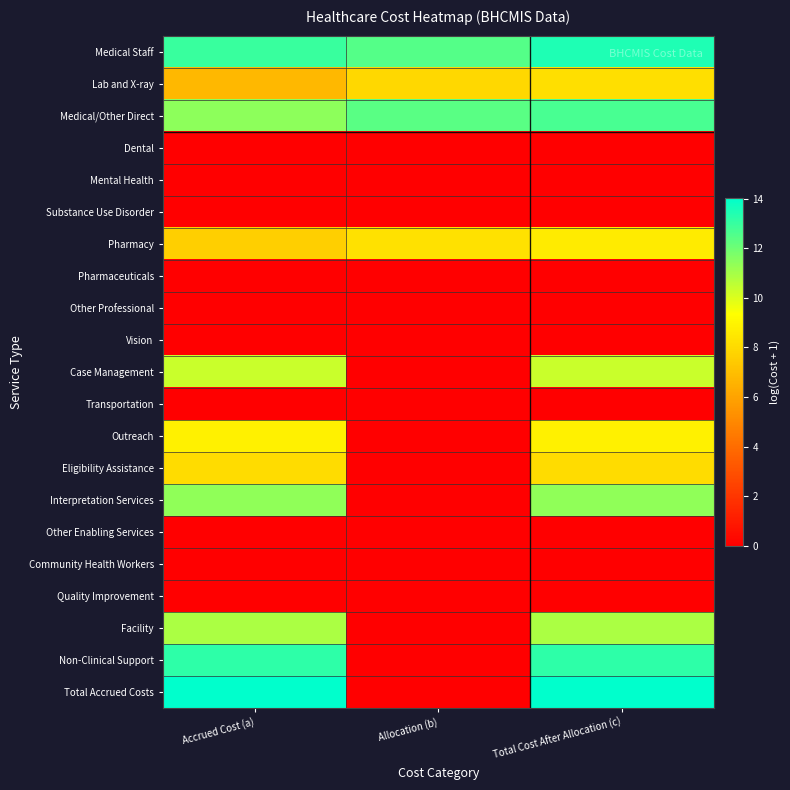

Count the number of data series in this chart.

21